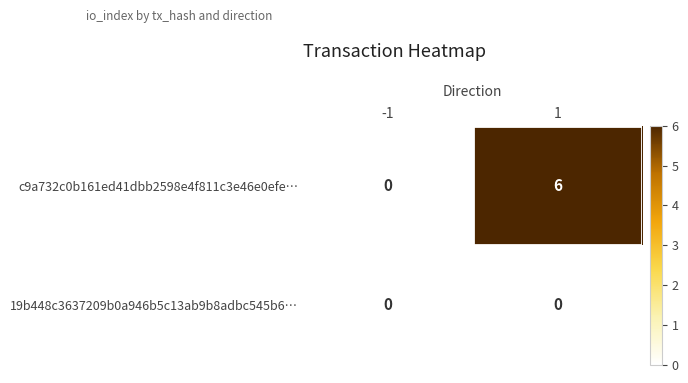

Reading right to left, extract all data points from this chart.

c9a732c0b161ed41dbb2598e4f811c3e46e0efe…: 6	0
19b448c3637209b0a946b5c13ab9b8adbc545b6…: 0	0